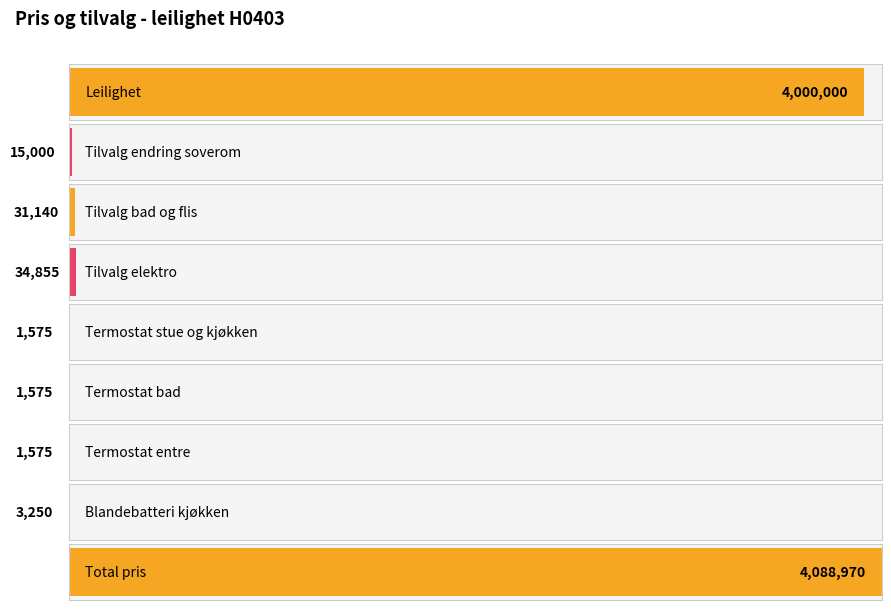

What is the ratio of the value at Blandebatteri kjøkken to the value at Tilvalg bad og flis?

0.1